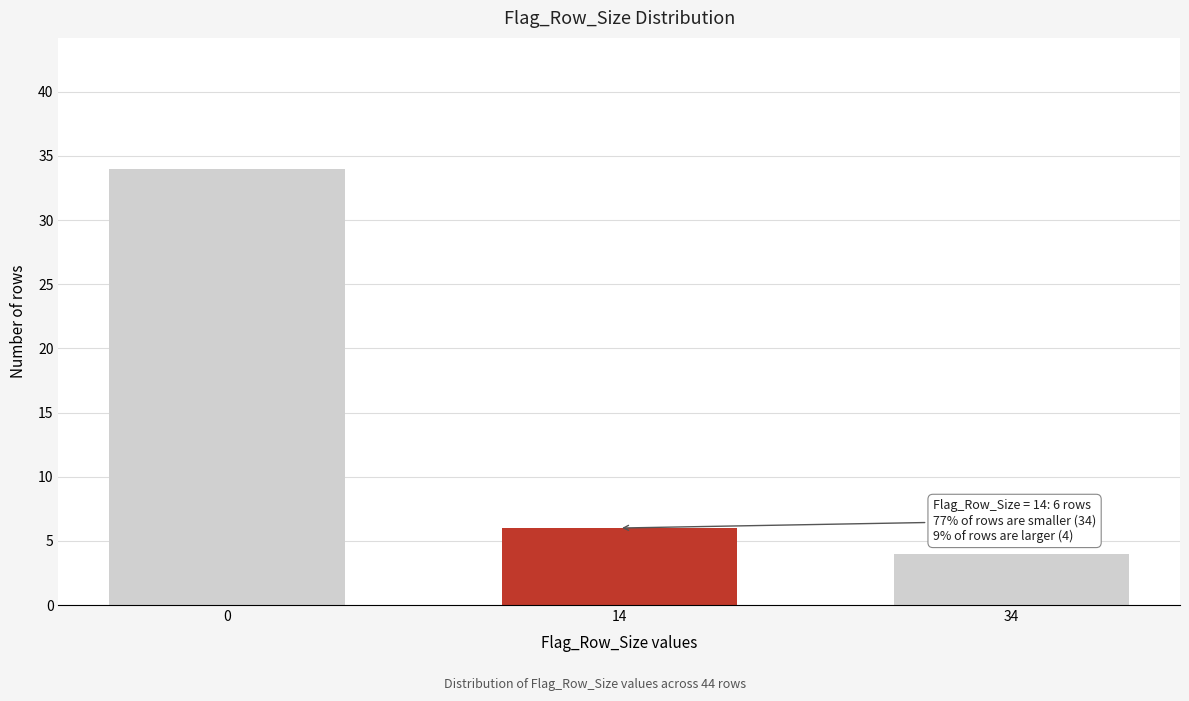

Reading right to left, what are all the values shown in this chart?

34=4	14=6	0=34